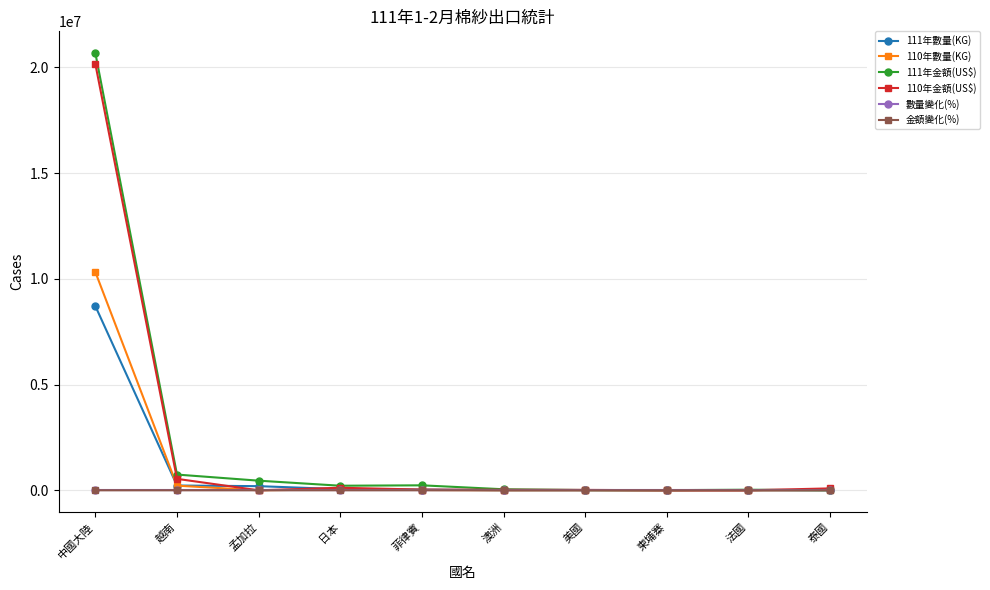

At which category does the chart reach its peak across all series?

中國大陸